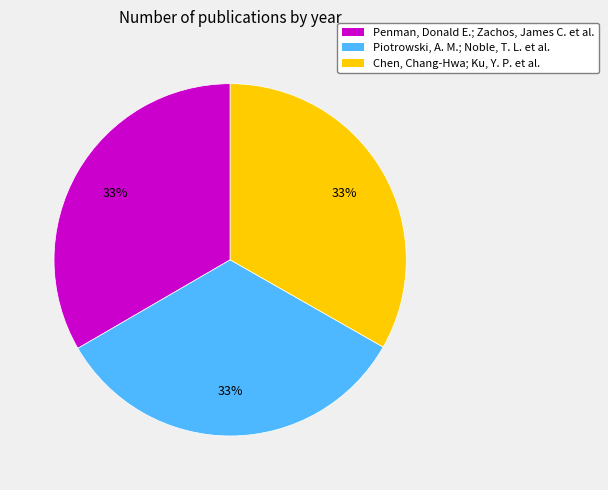

Combined, do Piotrowski, A. M.; Noble, T. L. et al. and Chen, Chang-Hwa; Ku, Y. P. et al. account for over 50%?

Yes